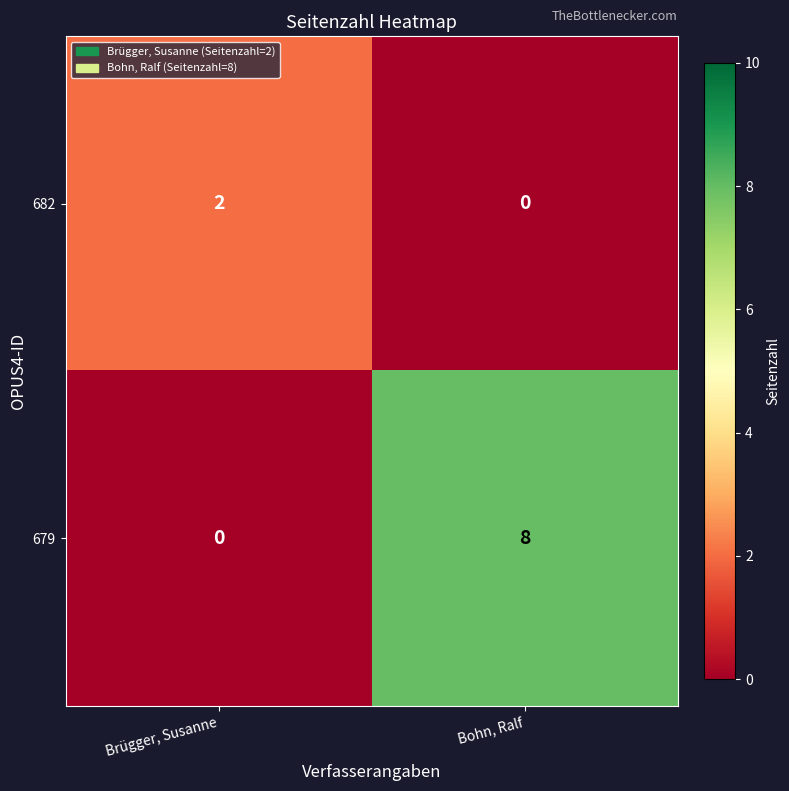

Count the number of categories in the chart.

2